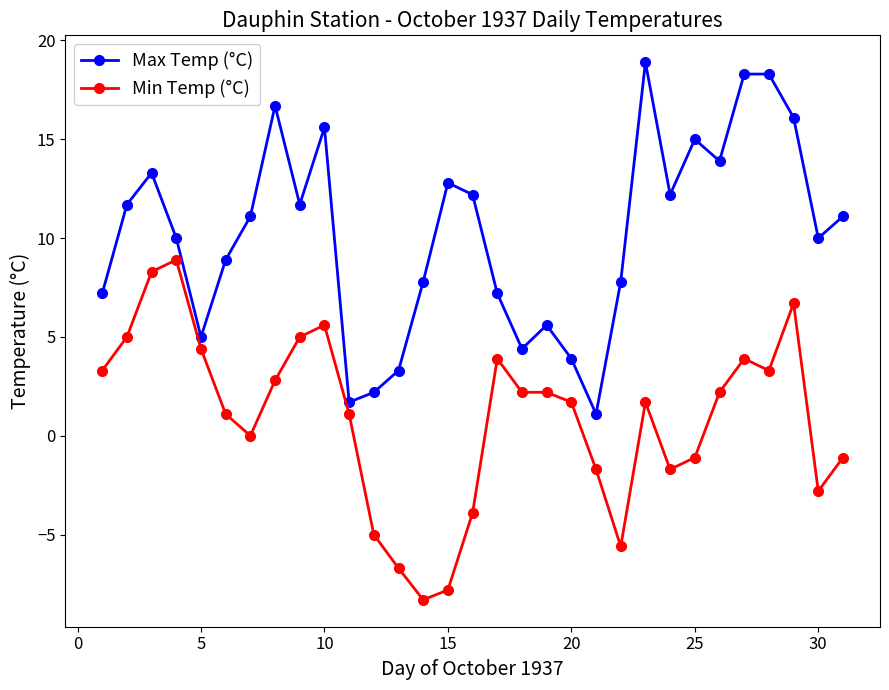

True or false: Min Temp (°C) and Max Temp (°C) intersect in this chart.

False